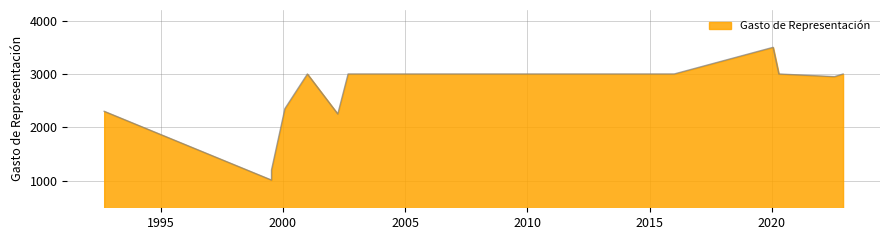

The chart shows a value of 3500 at 2020-01-21. True or false?

True